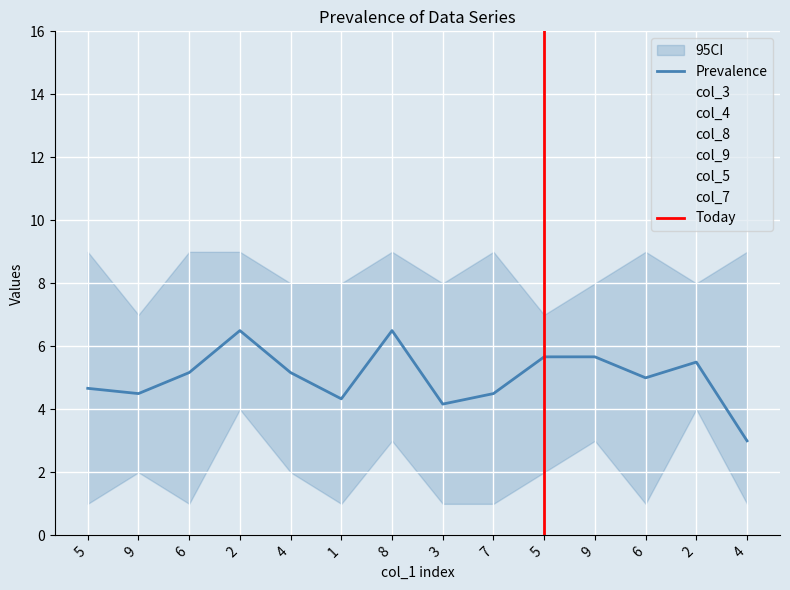

List the labels in order of col_5 value, smallest first.

2, 13, 5, 8, 7, 12, 1, 10, 4, 11, 0, 9, 3, 6